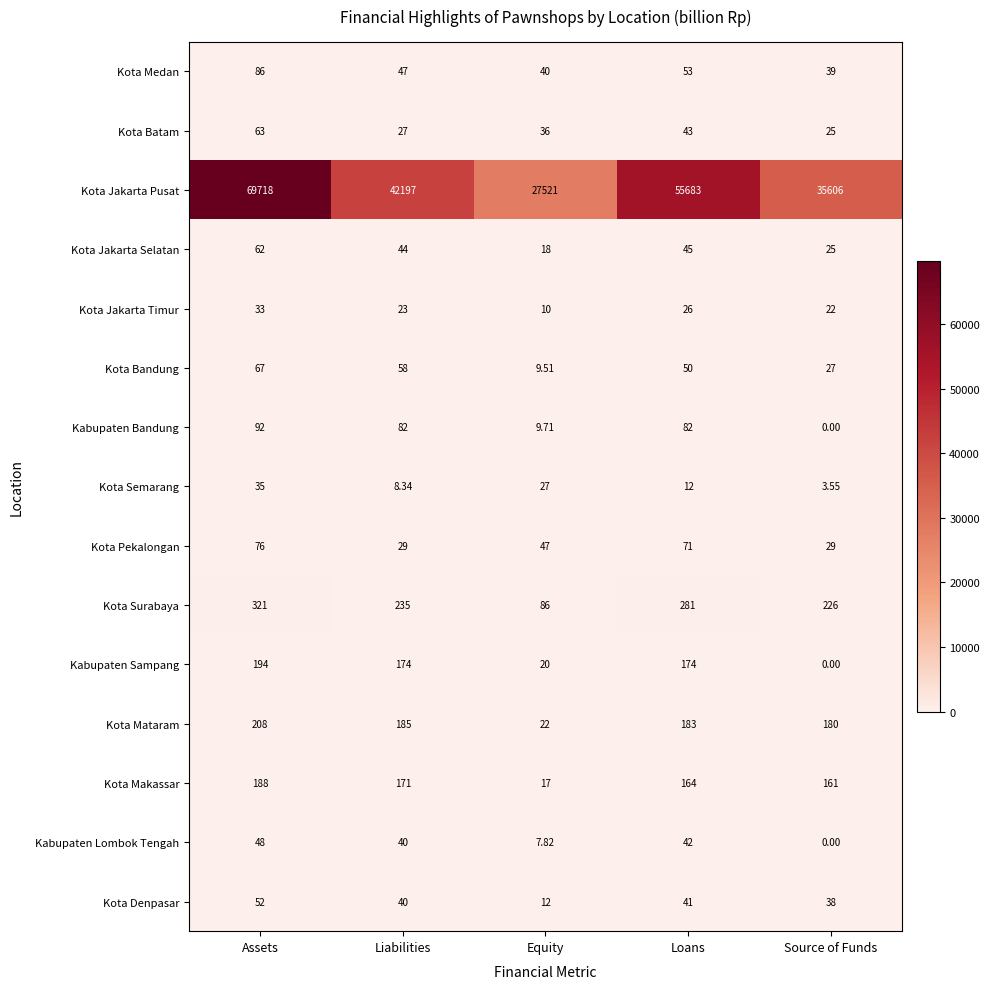

How many data points in Kota Jakarta Selatan are less than 44?

2